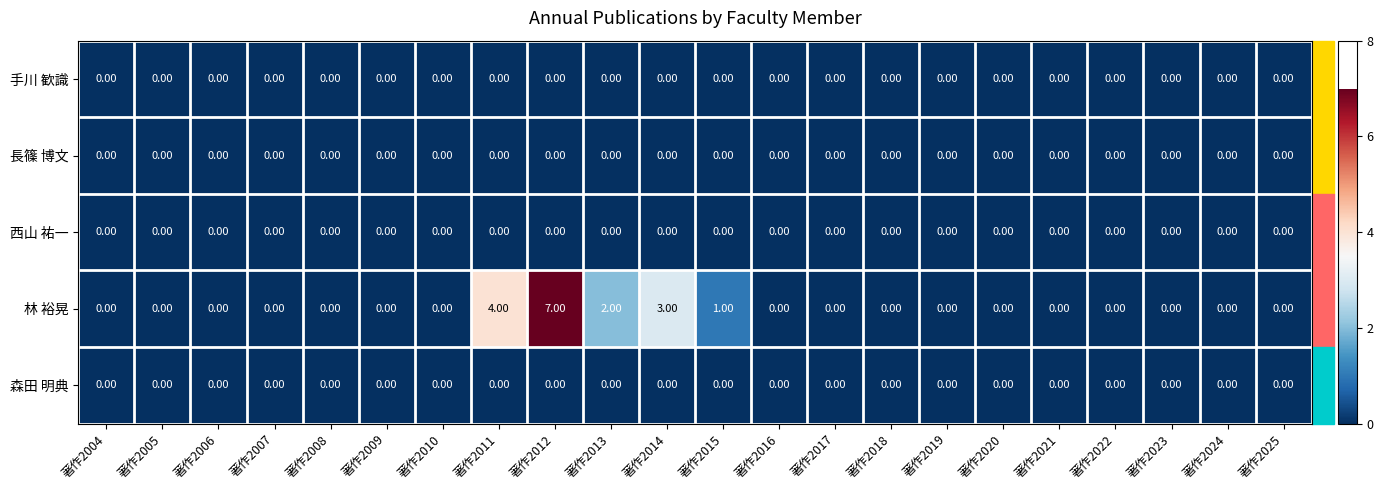

Which series changed the most between 著作2012 and 著作2021?

林 裕晃